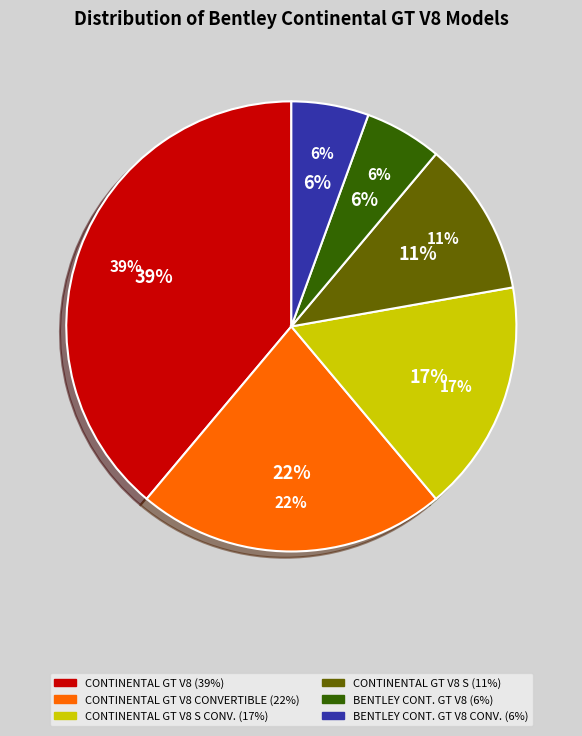

To the nearest percent, what is the difference between the CONTINENTAL GT V8 S and CONTINENTAL GT V8 slice percentages?

28%